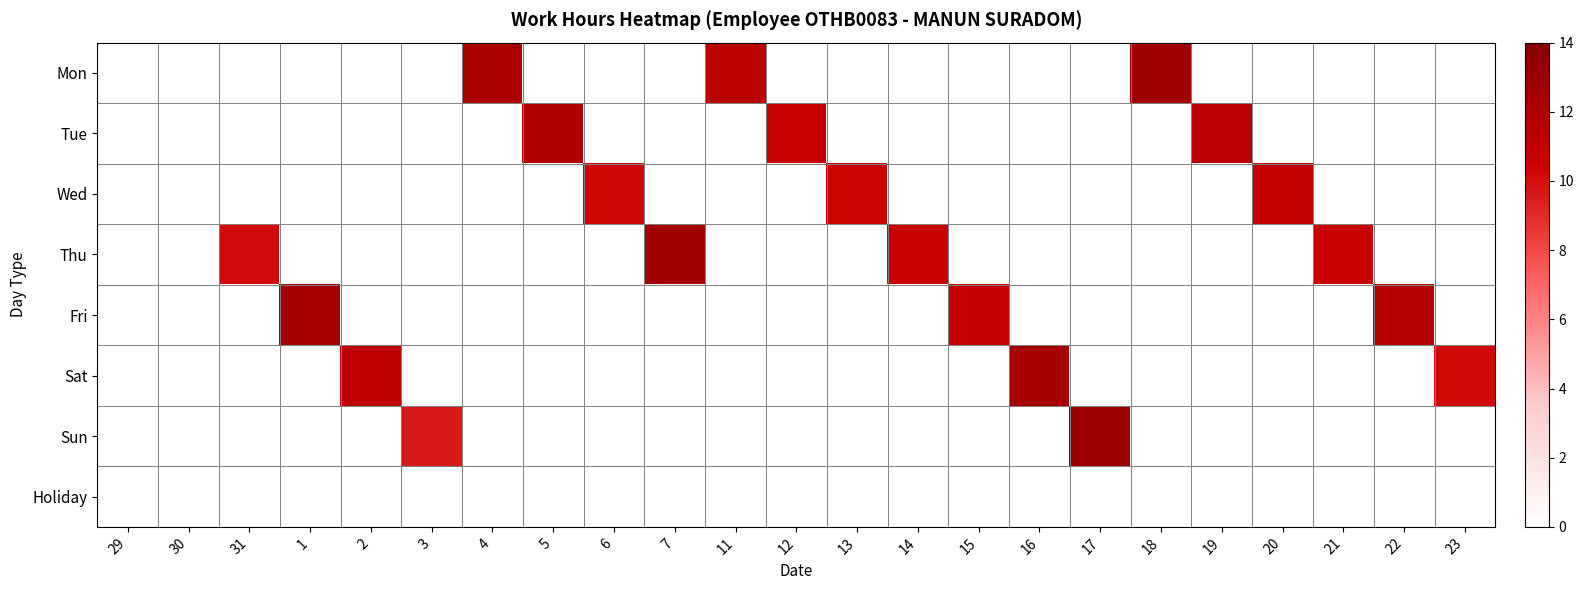

What is the spread (max minus min) of values at 4?

12.1